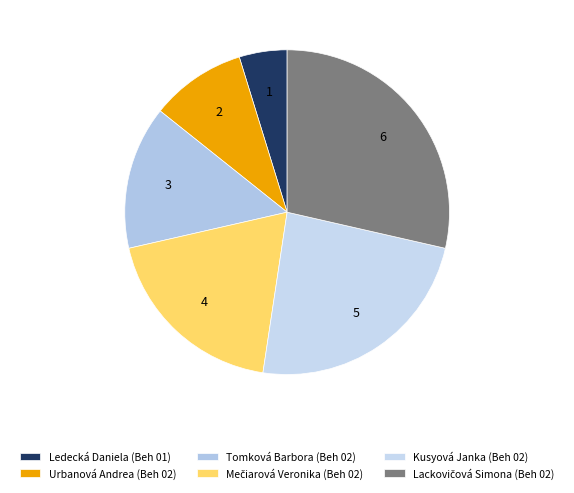

Does Urbanová Andrea (Beh 02) account for over 50% of the chart?

No